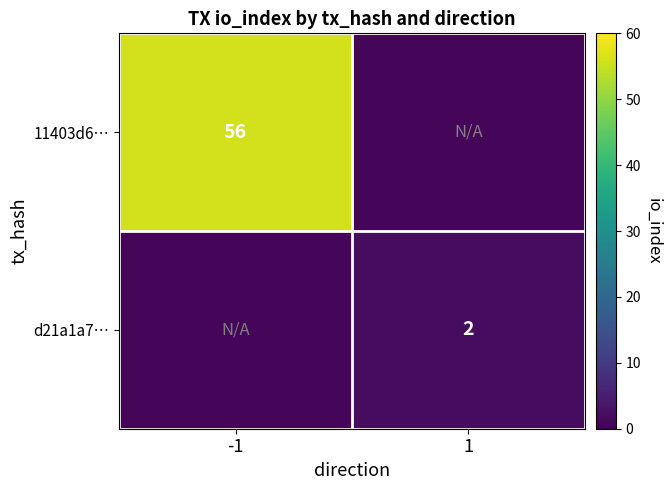

Is it true that d21a1a7… equals 2 at 1?

True